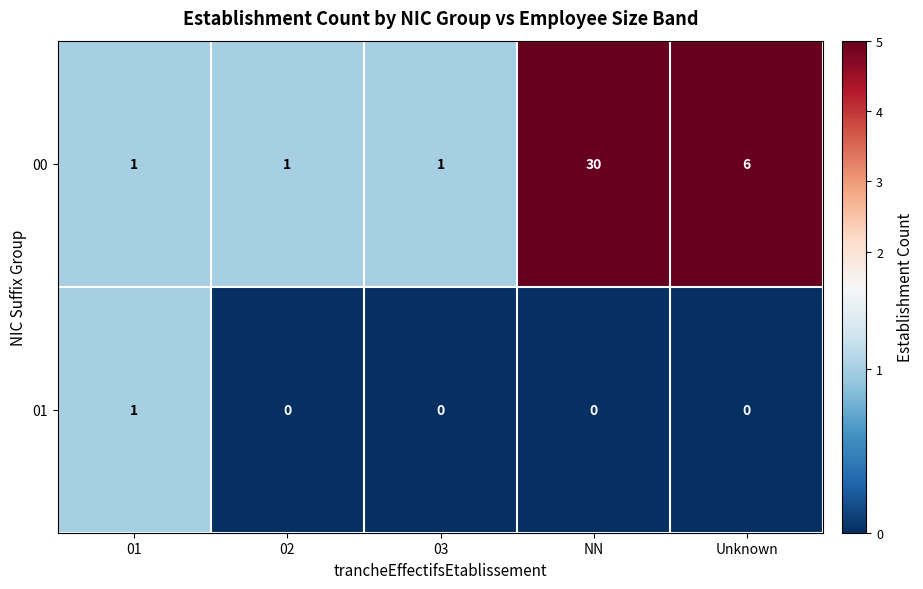

At how many categories does at least one series exceed 14?

1